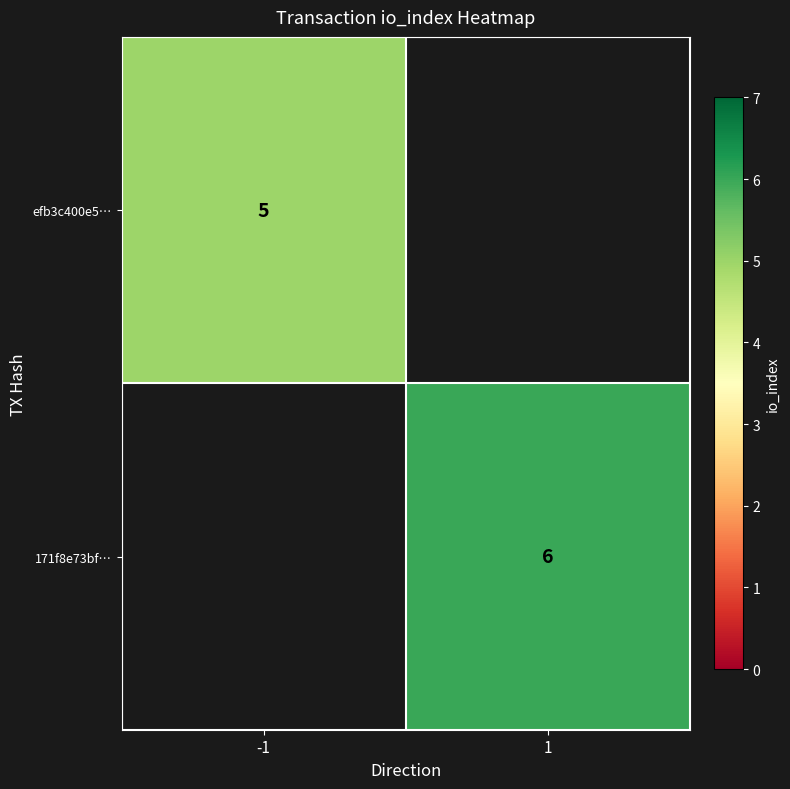

The efb3c400e5… series shows 5 at -1. True or false?

True